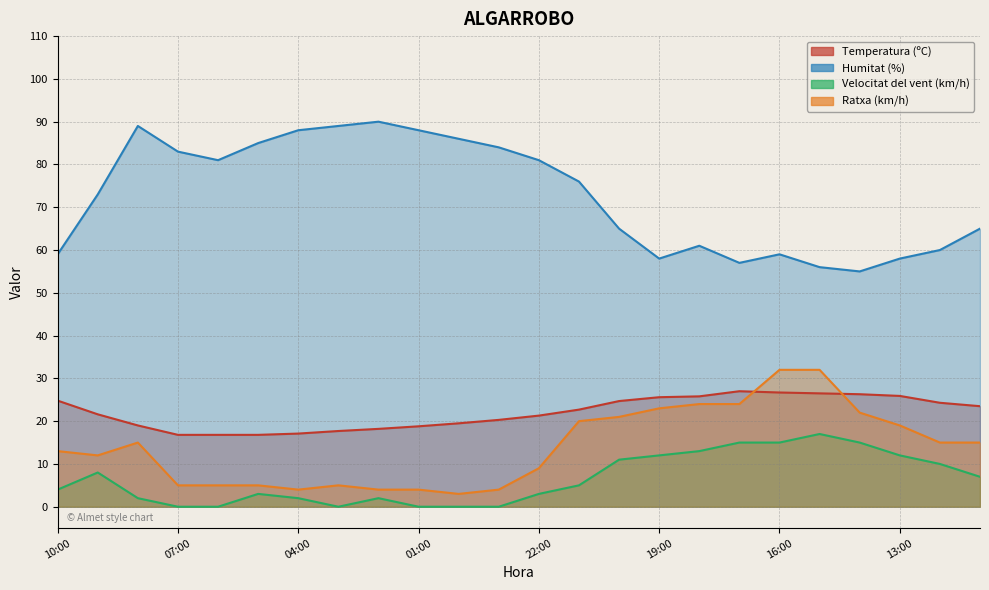

True or false: Velocitat del vent (km/h) and Ratxa (km/h) intersect in this chart.

False